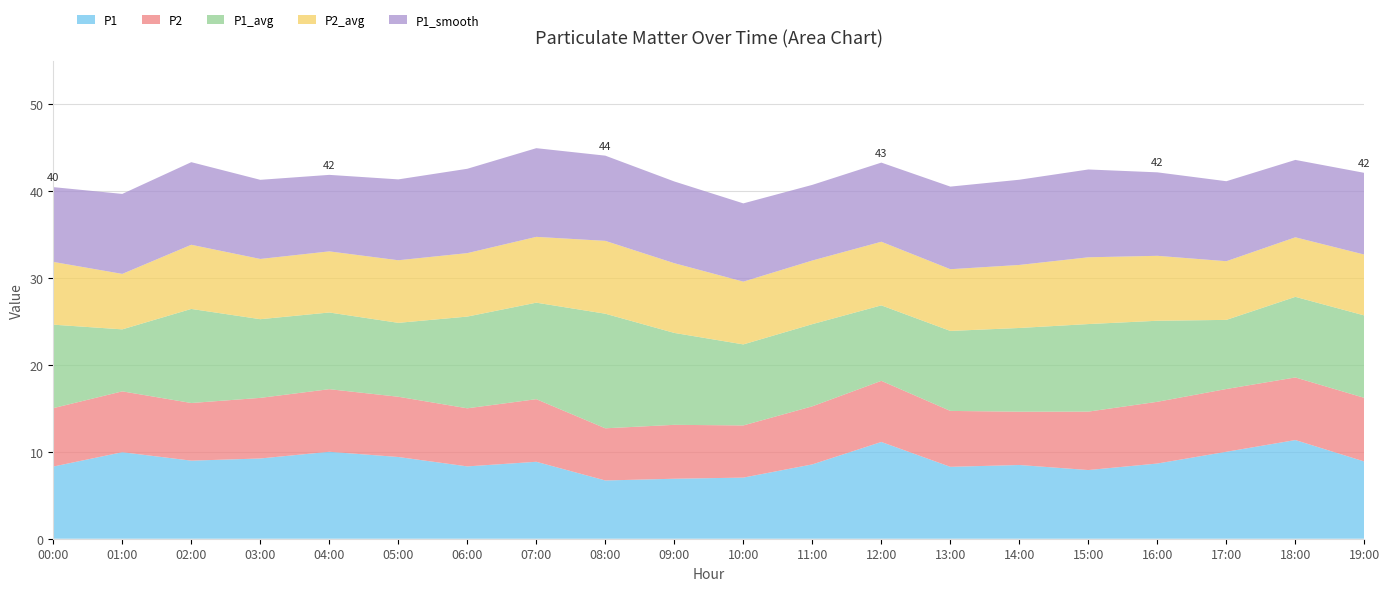

Reading left to right, transcribe all the data shown in this chart.

P1: 8.3	9.9	9.0	9.2	10.0	9.4	8.3	8.8	6.7	6.9	7.0	8.6	11.1	8.3	8.5	7.9	8.7	10.0	11.3	8.9
P2: 6.7	7.0	6.6	7.0	7.2	6.9	6.7	7.2	6.0	6.2	6.0	6.7	7.0	6.4	6.1	6.7	7.1	7.2	7.2	7.3
P1_avg: 9.6	7.1	10.8	9.1	8.8	8.5	10.6	11.1	13.2	10.6	9.3	9.4	8.7	9.2	9.6	10.1	9.3	8.0	9.3	9.5
P2_avg: 7.2	6.4	7.4	6.9	7.0	7.2	7.3	7.6	8.4	8.0	7.2	7.3	7.3	7.1	7.2	7.7	7.5	6.8	6.8	7.0
P1_smooth: 8.6	9.2	9.5	9.1	8.8	9.3	9.7	10.2	9.8	9.4	9.0	8.7	9.1	9.5	9.8	10.1	9.6	9.2	8.9	9.4